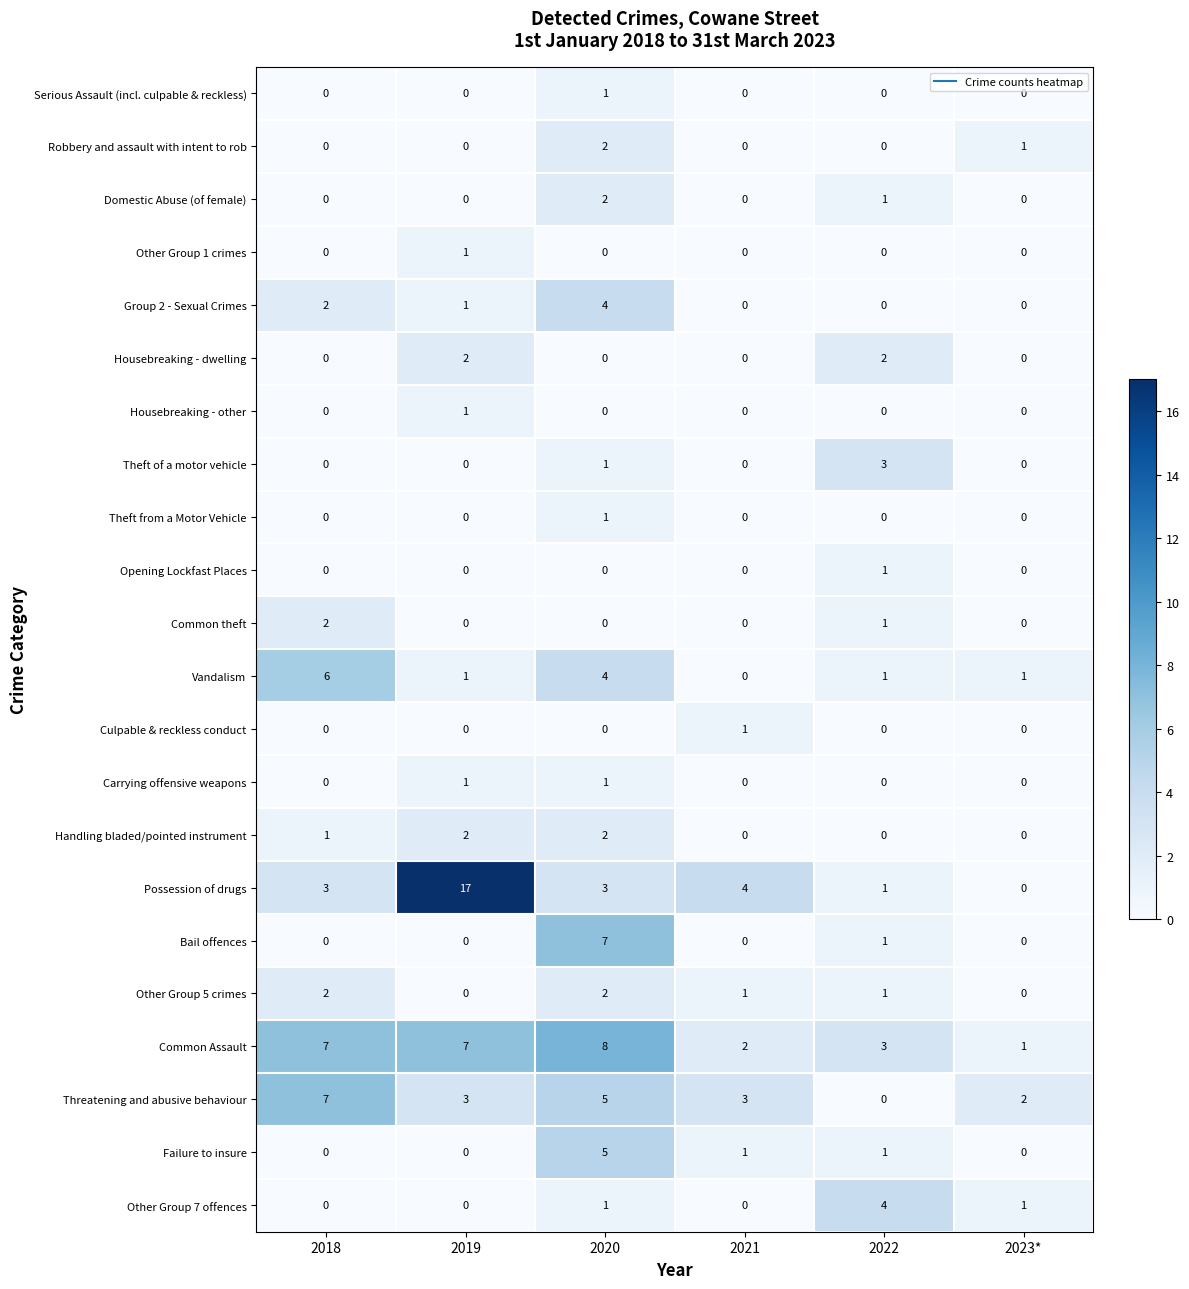

How many data points does each series have?

6